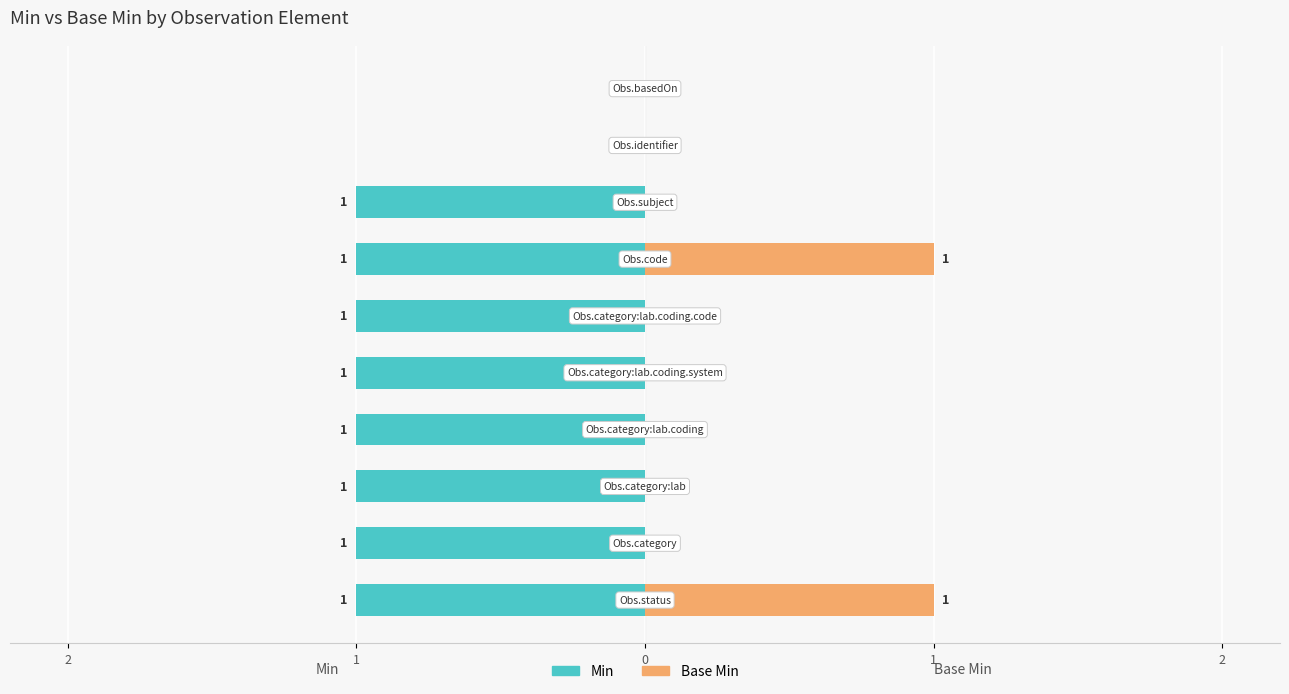

Reading right to left, what are all the values shown in this chart?

Min: 0	0	-1	-1	-1	-1	-1	-1	-1	-1
Base Min: 0	0	0	1	0	0	0	0	0	1